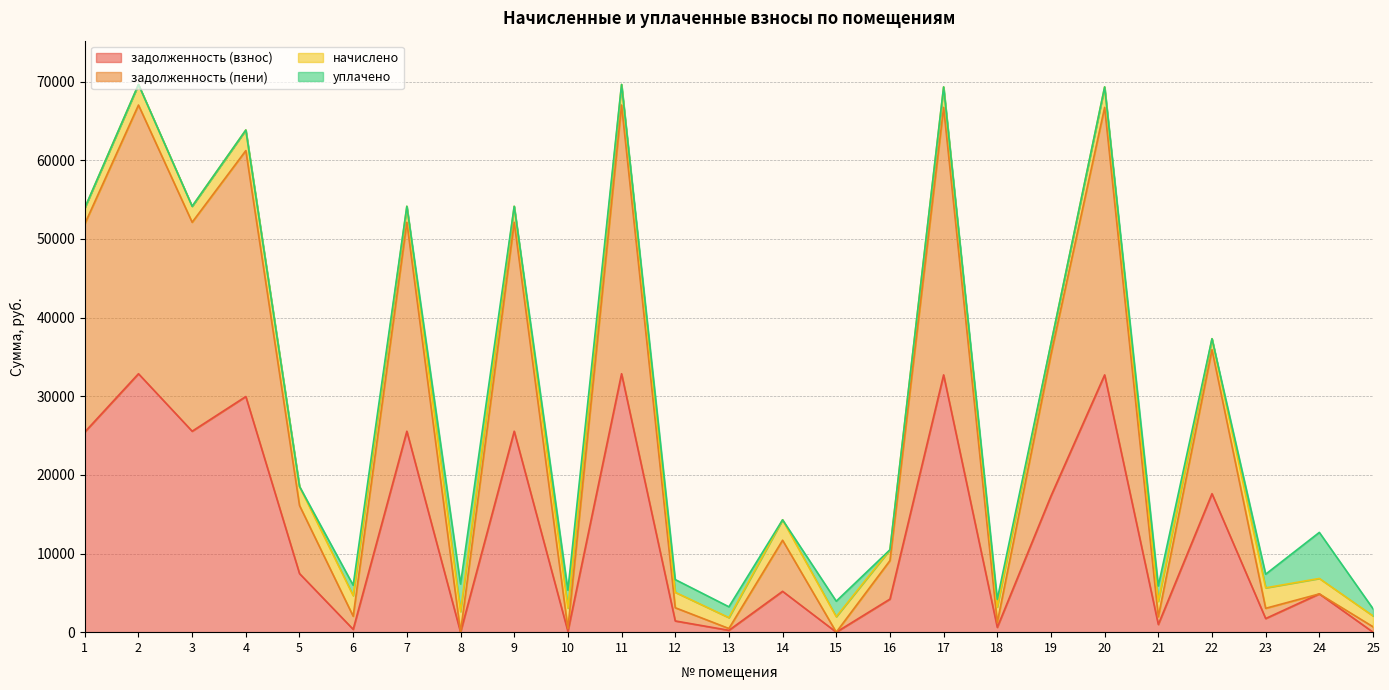

What is the average value of the задолженность (взнос) series?

13010.7